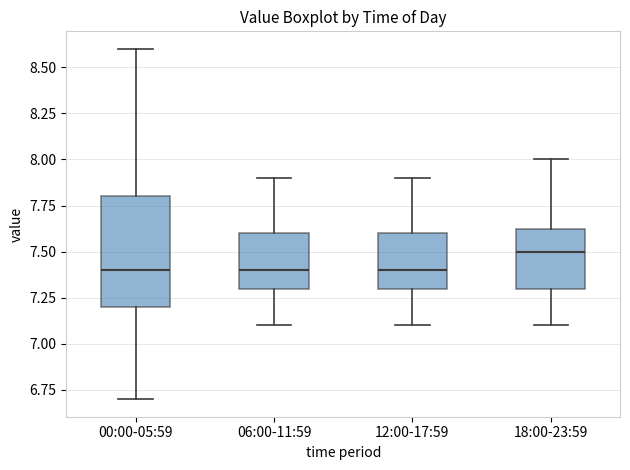

Reading left to right, transcribe this box plot: for each box, give where its median line is, the range the box spans, and where its two whiskers end, as read against the y-axis. The values are not printed on the chart, so give them approximately, as read against the axis.

00:00-05:59: median 7.40, box 7.20 to 7.80, whiskers 6.70 to 8.60
06:00-11:59: median 7.40, box 7.30 to 7.60, whiskers 7.10 to 7.90
12:00-17:59: median 7.40, box 7.30 to 7.60, whiskers 7.10 to 7.90
18:00-23:59: median 7.50, box 7.30 to 7.65, whiskers 7.10 to 8.00